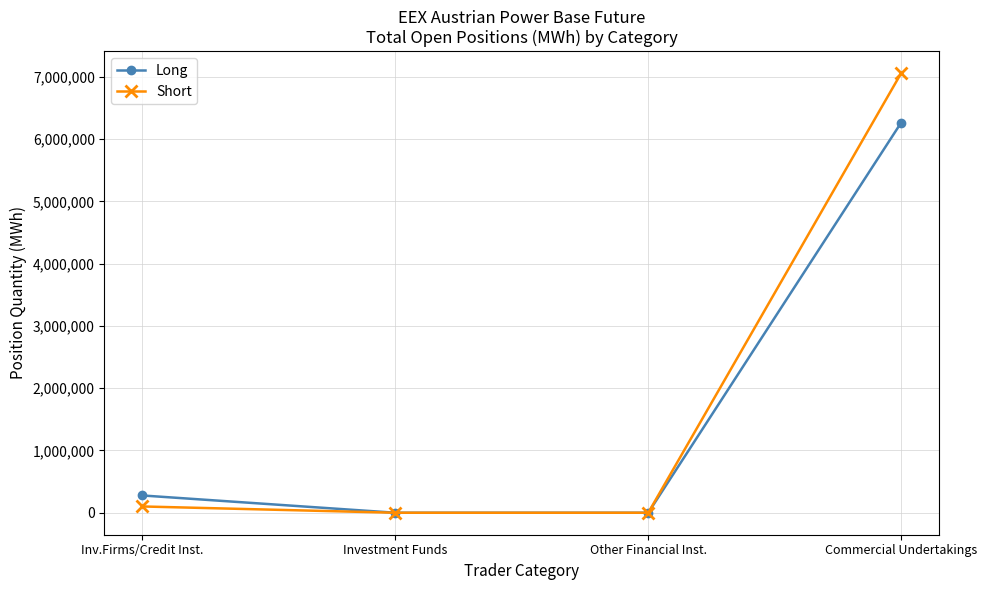

What is the difference between the maximum and second lowest values in the Long series?

6266945